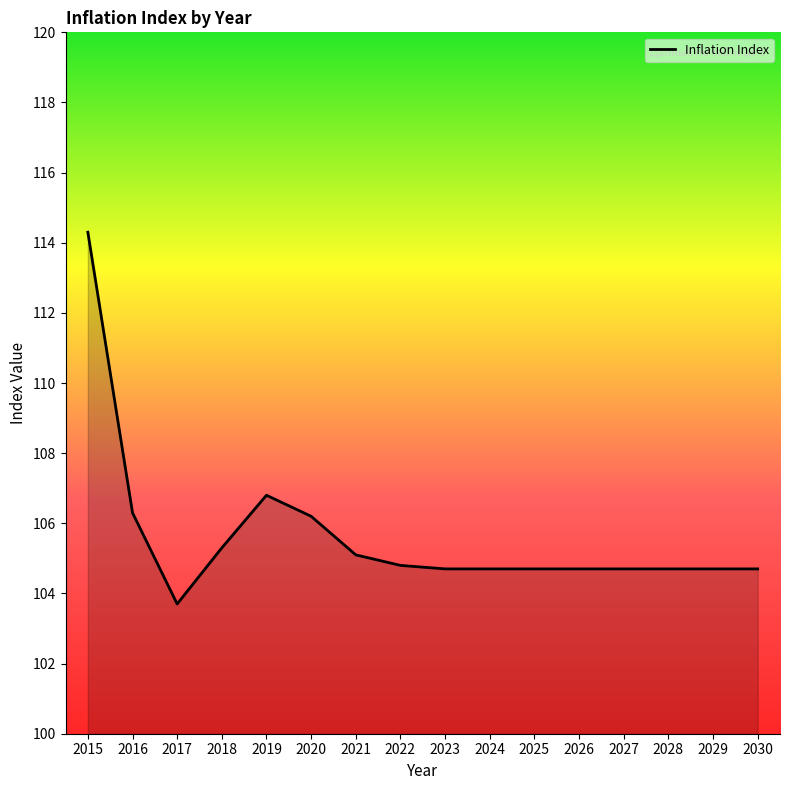

Is it true that the value at 2029 is 55.6?

False